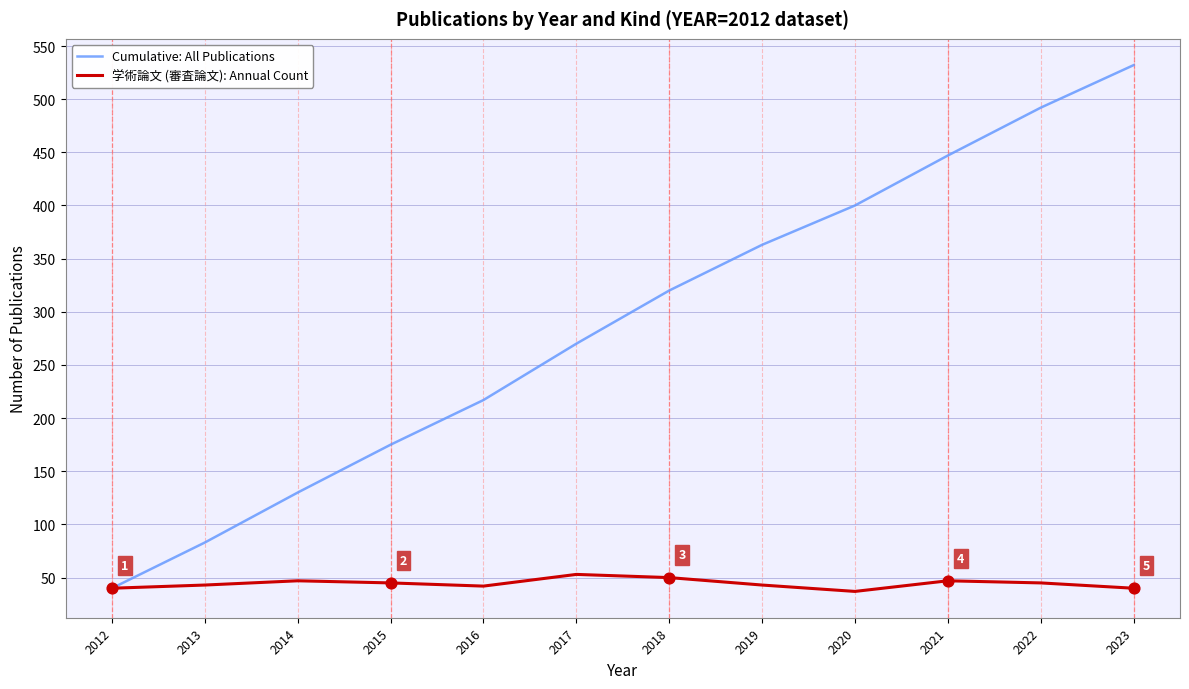

What is the total value across all series at 2020?

437